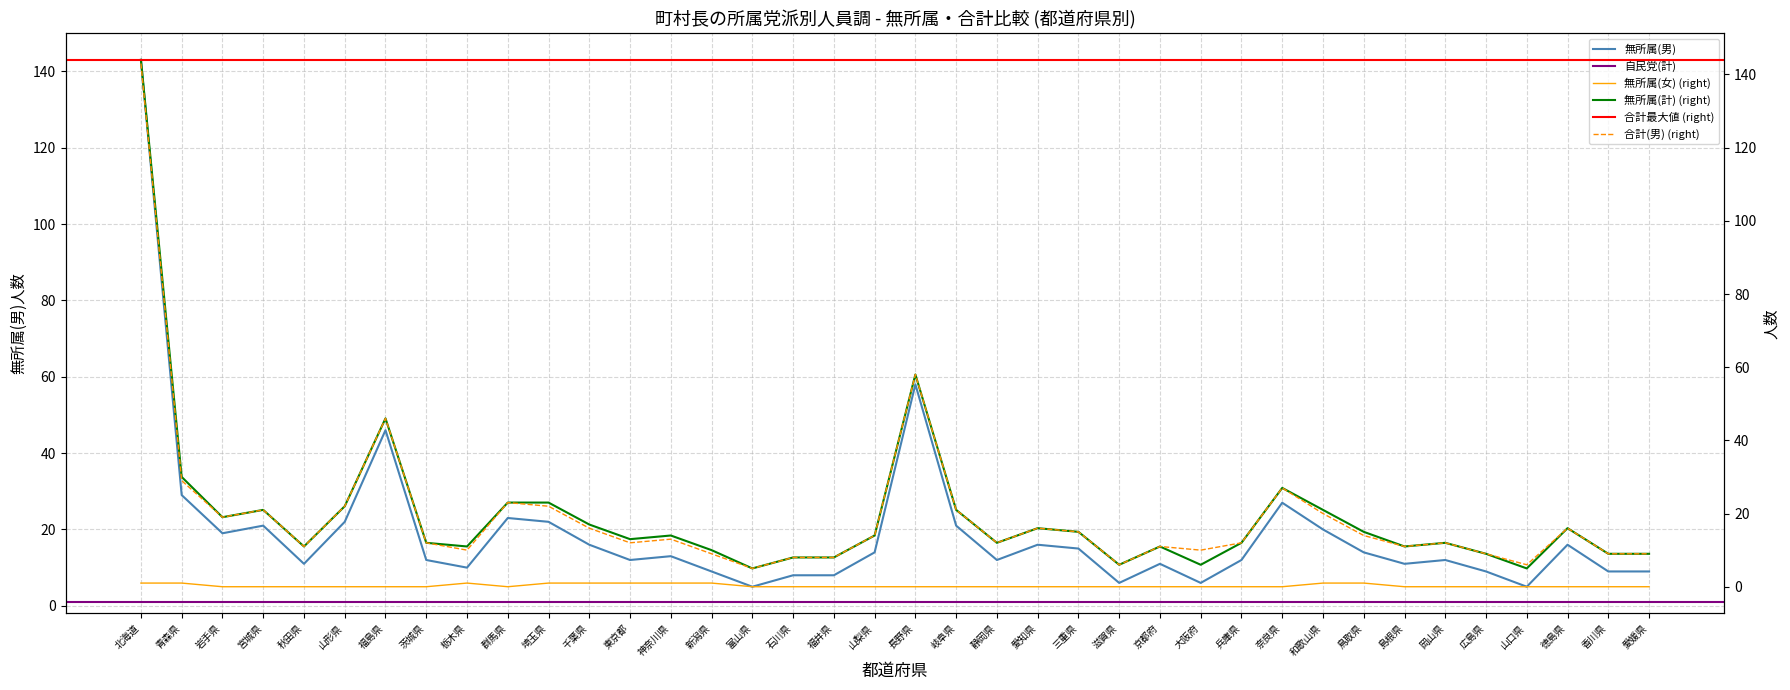

True or false: 無所属(計) and 無所属(男) cross at least once.

False